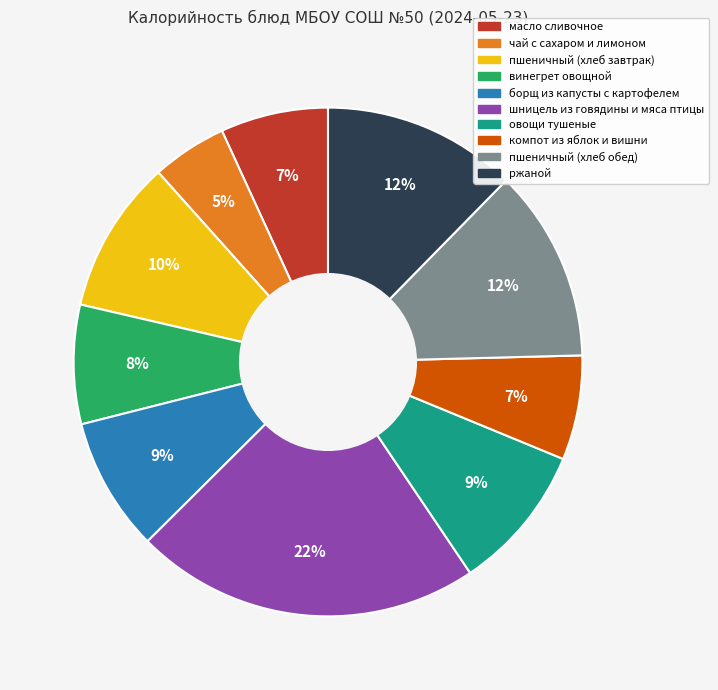

Between ржаной and компот из яблок и вишни, which is larger?

ржаной